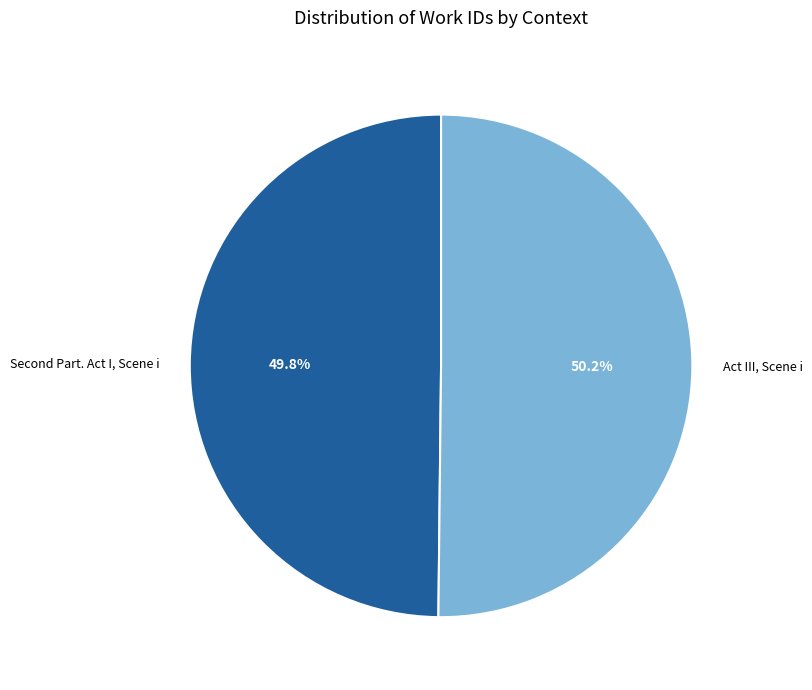

To the nearest percent, what is the average slice percentage?

50%